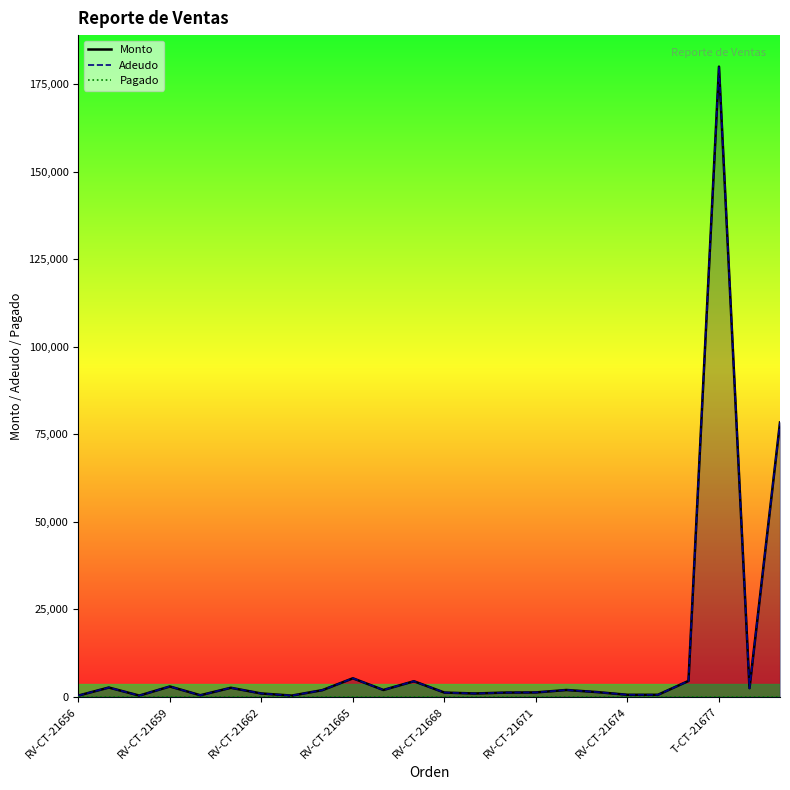

Where is Adeudo nearest to the value 90200?

T-CT-21679